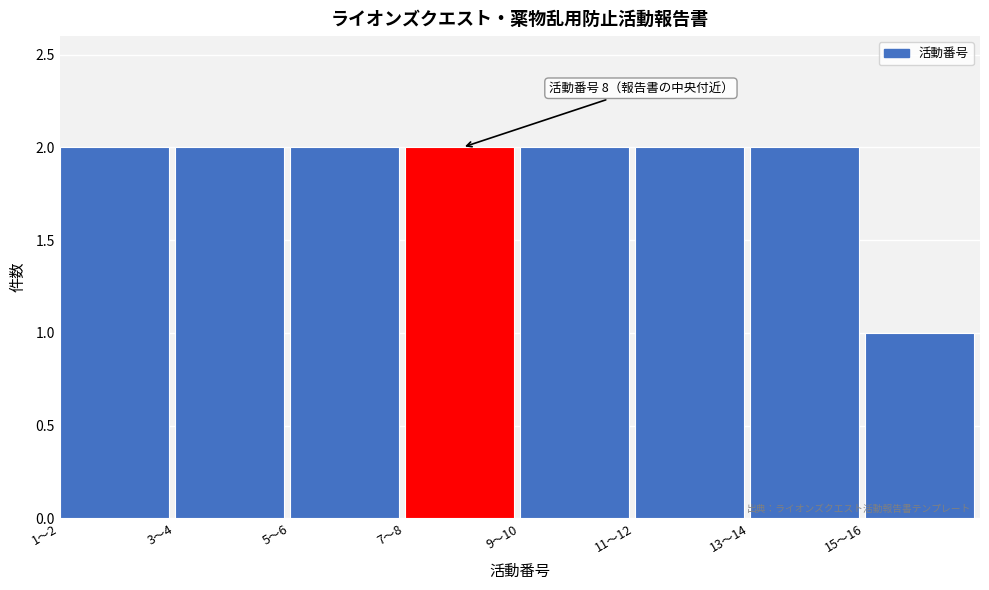

Reading right to left, transcribe all the data shown in this chart.

15〜16=1	13〜14=2	11〜12=2	9〜10=2	7〜8=2	5〜6=2	3〜4=2	1〜2=2